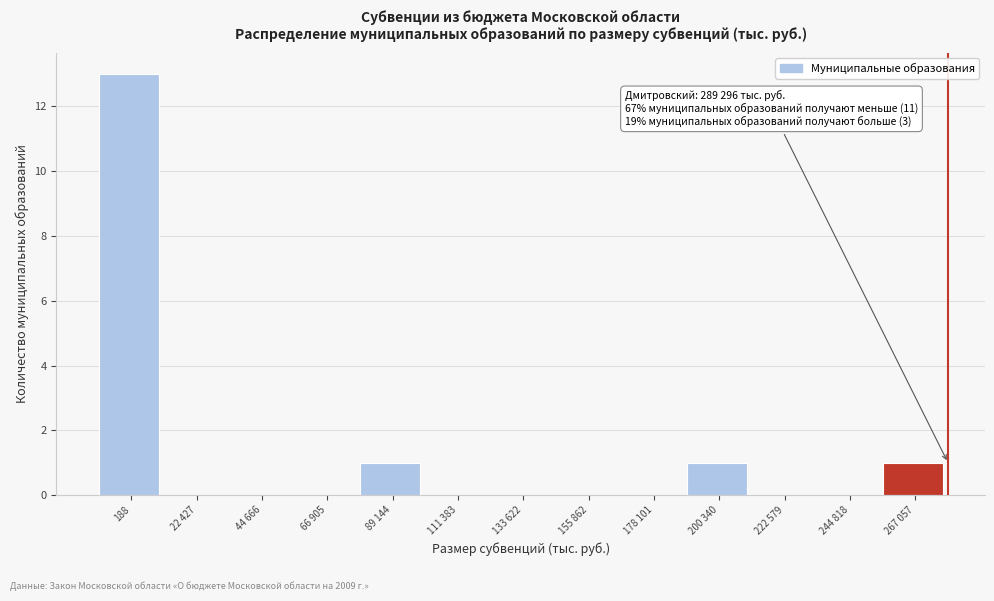

Reading left to right, what are all the values shown in this chart?

188=13	22 427=0	44 666=0	66 905=0	89 144=1	111 383=0	133 622=0	155 862=0	178 101=0	200 340=1	222 579=0	244 818=0	267 057=1